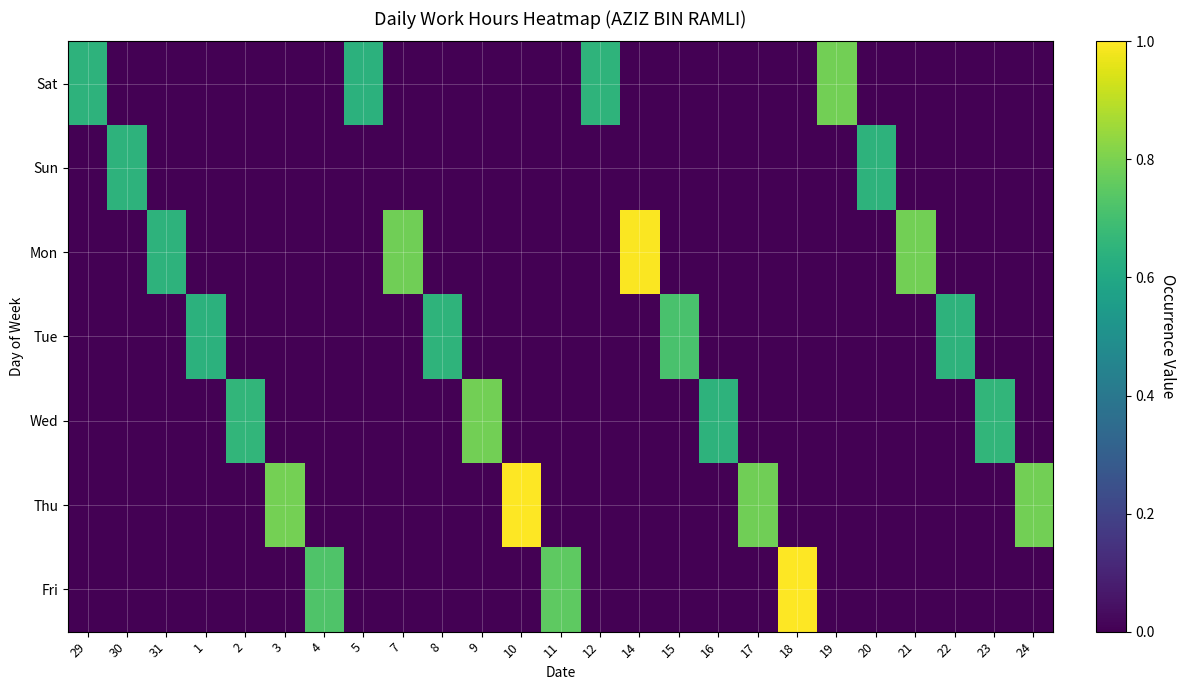

Which has a higher value, 7 or 18?

7